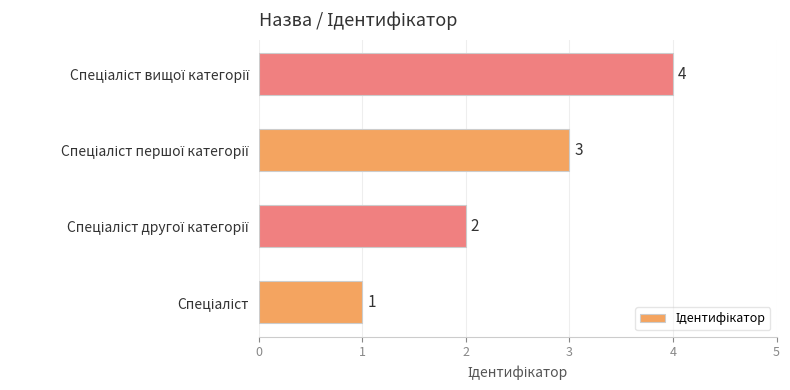

How many values are between 2 and 4?

3